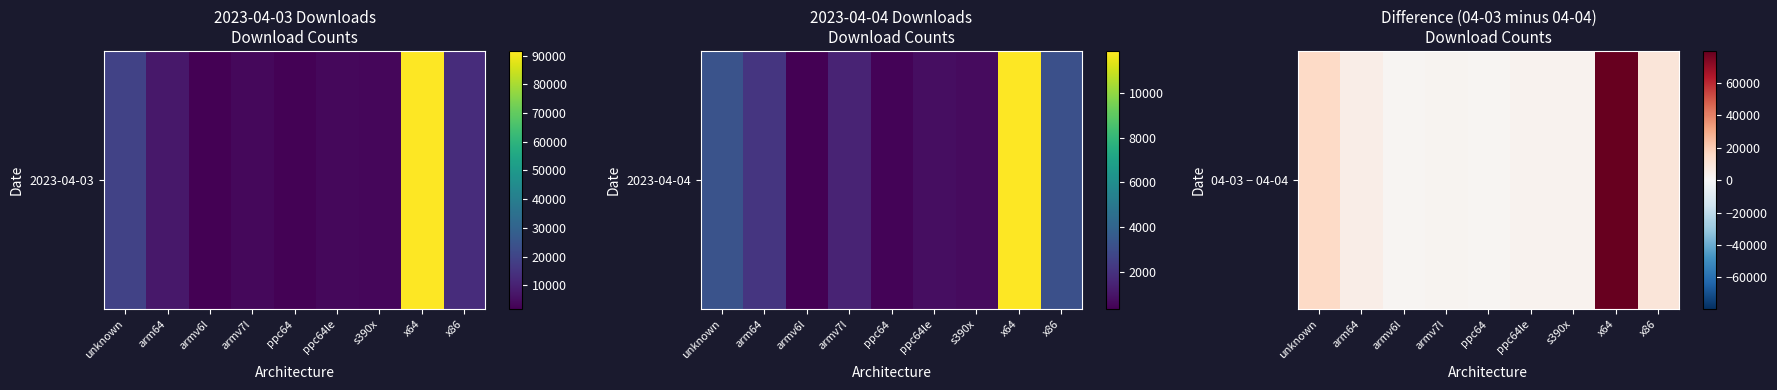

How many distinct data groups are displayed?

1